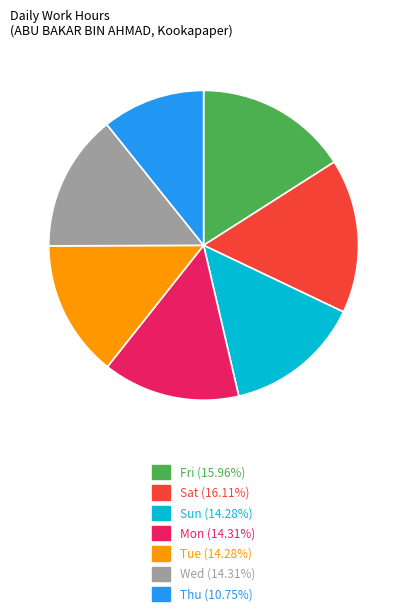

Combined, do Tue (14.28%) and Fri (15.96%) account for over 50%?

No